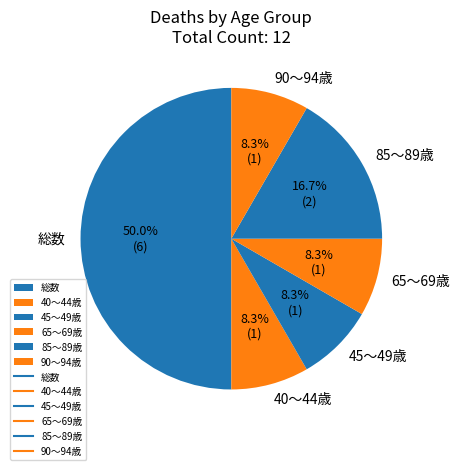

What percentage is NOT represented by 90～94歳?

91.7%